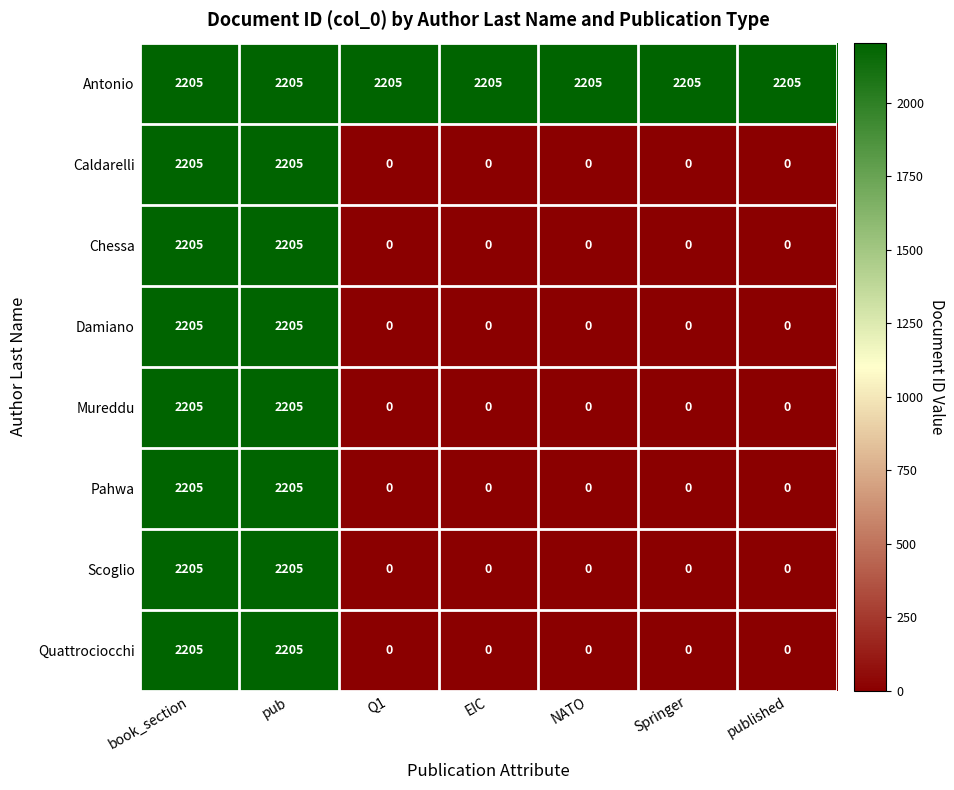

The value of Chessa at EIC is 0. True or false?

True